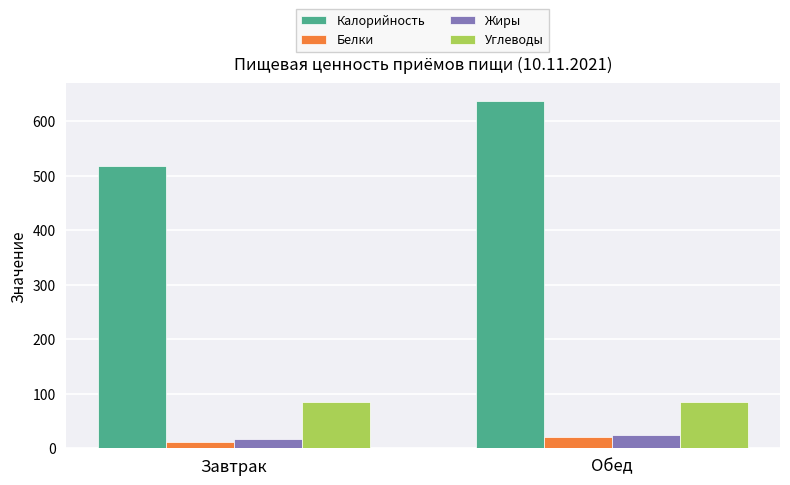

What is the sum of the Калорийность values at Обед and Завтрак?

1155.8